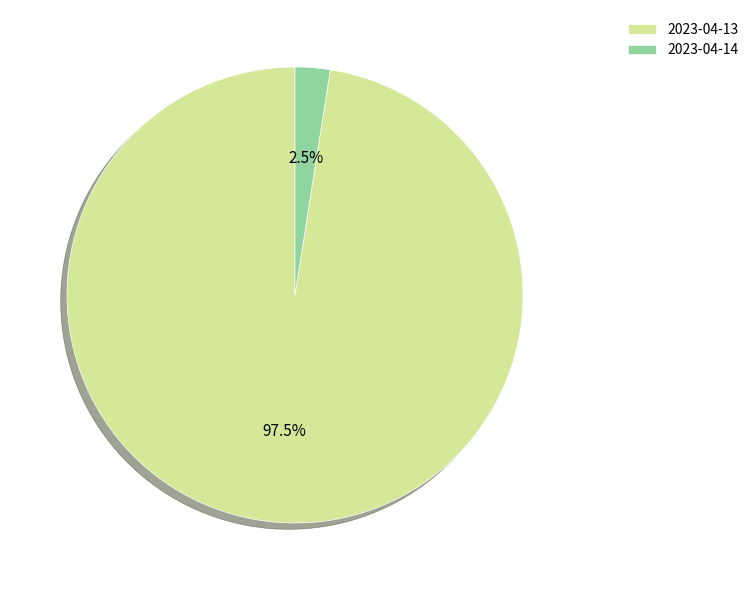

Is there a majority slice in this chart?

Yes